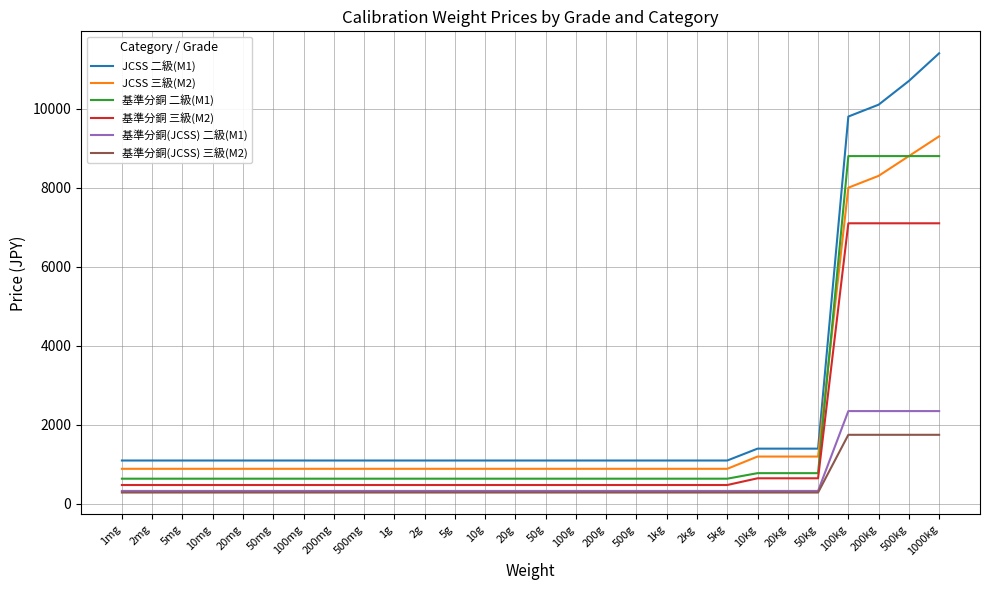

What is the sum of all 基準分銅(JCSS) 二級(M1) values?

17320